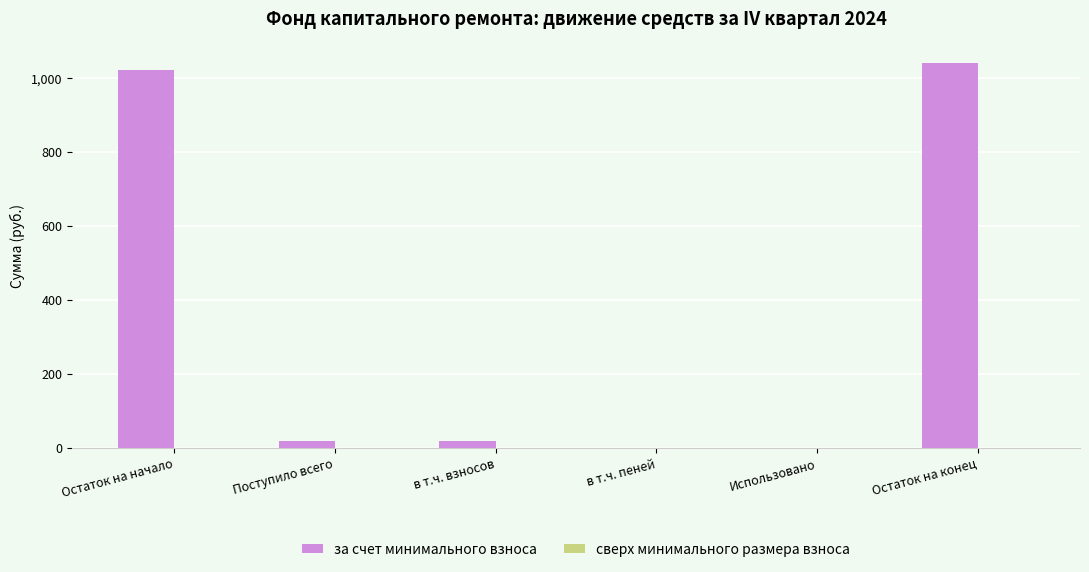

Is it true that the value at Остаток на начало is 354.3?

False